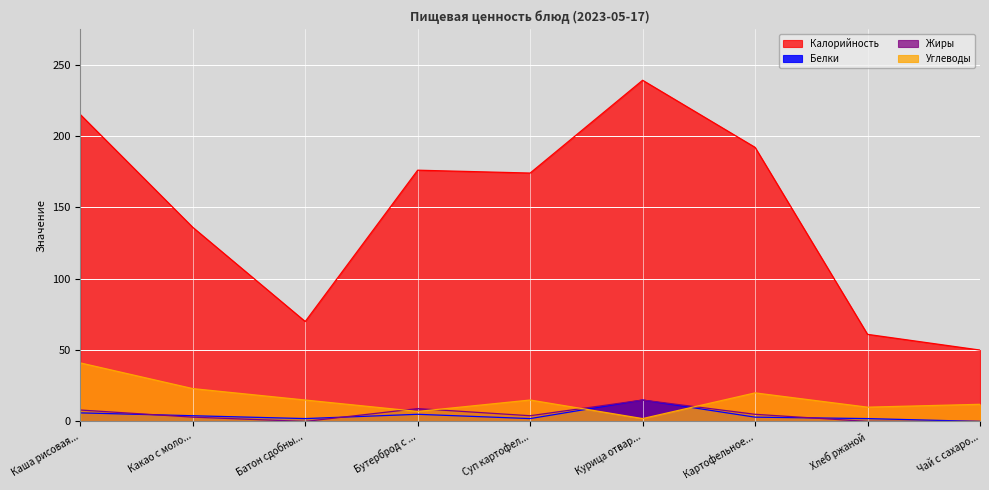

Between Какао с моло... and Бутерброд с ..., which series saw the biggest shift?

Калорийность